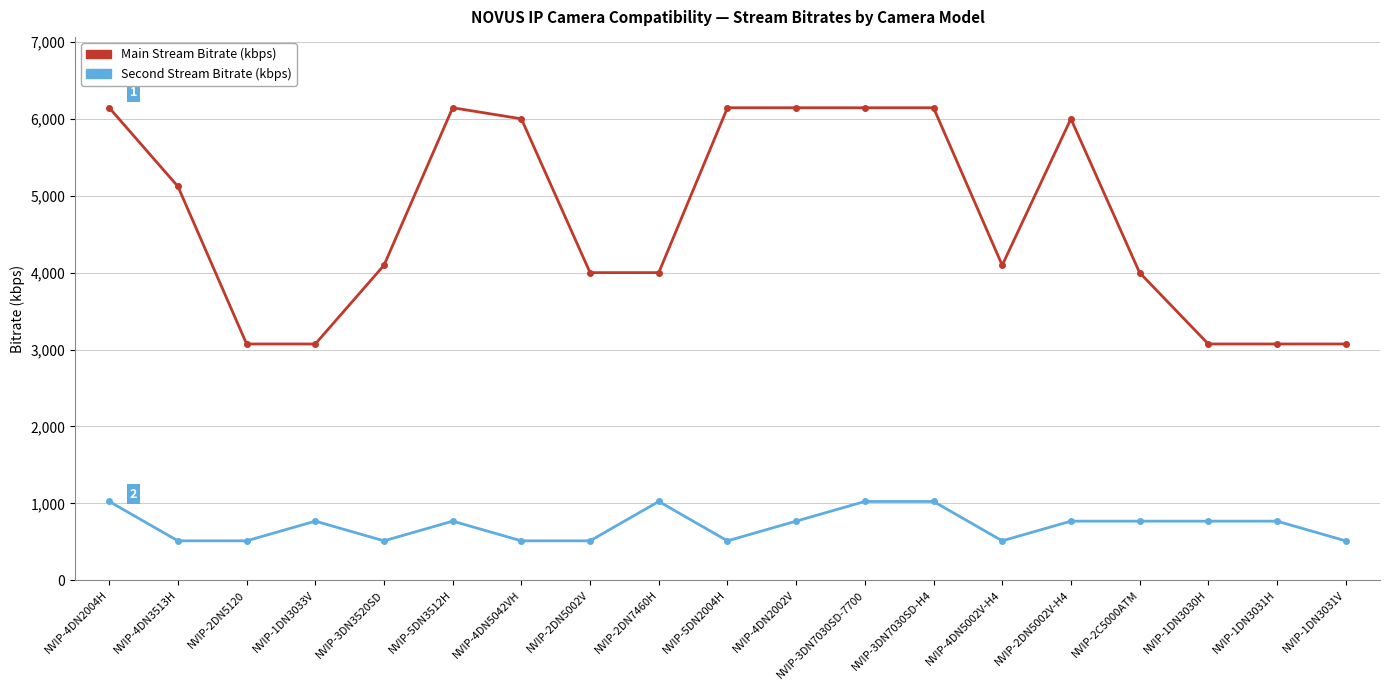

What value does the Main Stream Bitrate (kbps) series have at NVIP-2C5000ATM?

4000